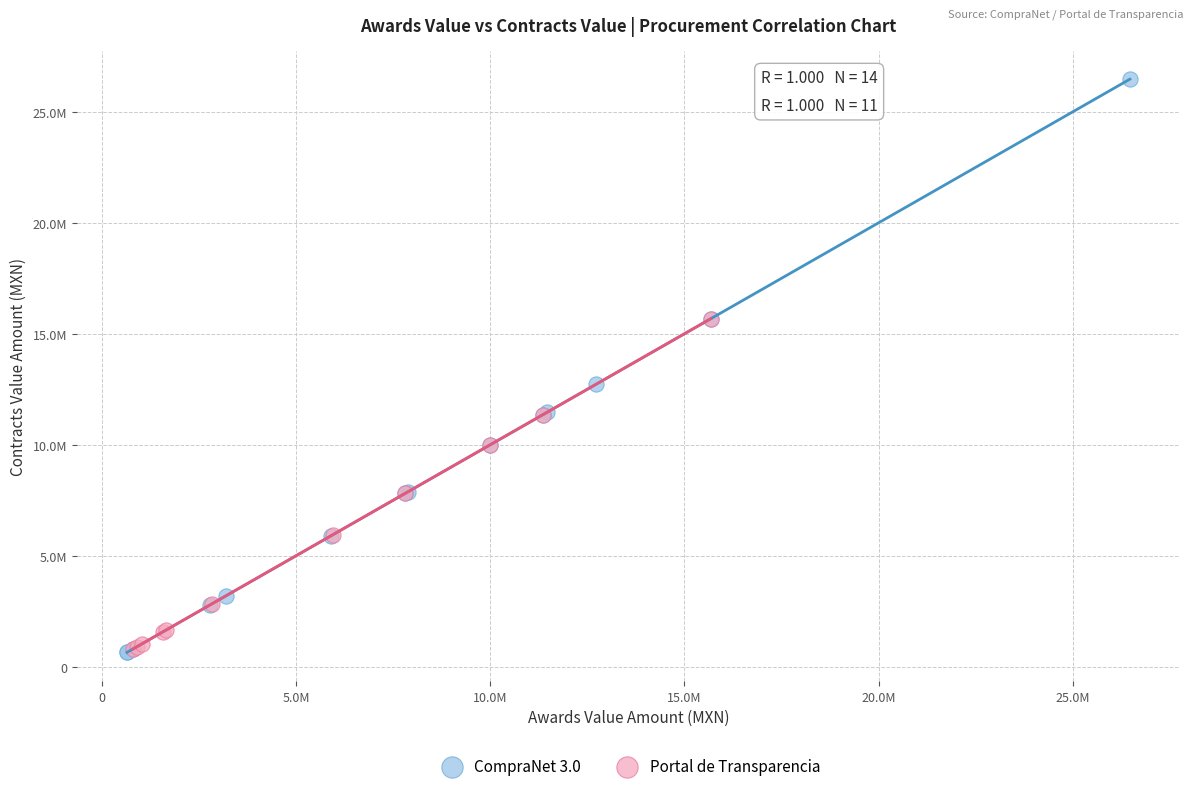

Which series has the widest spread of Y values?

CompraNet 3.0